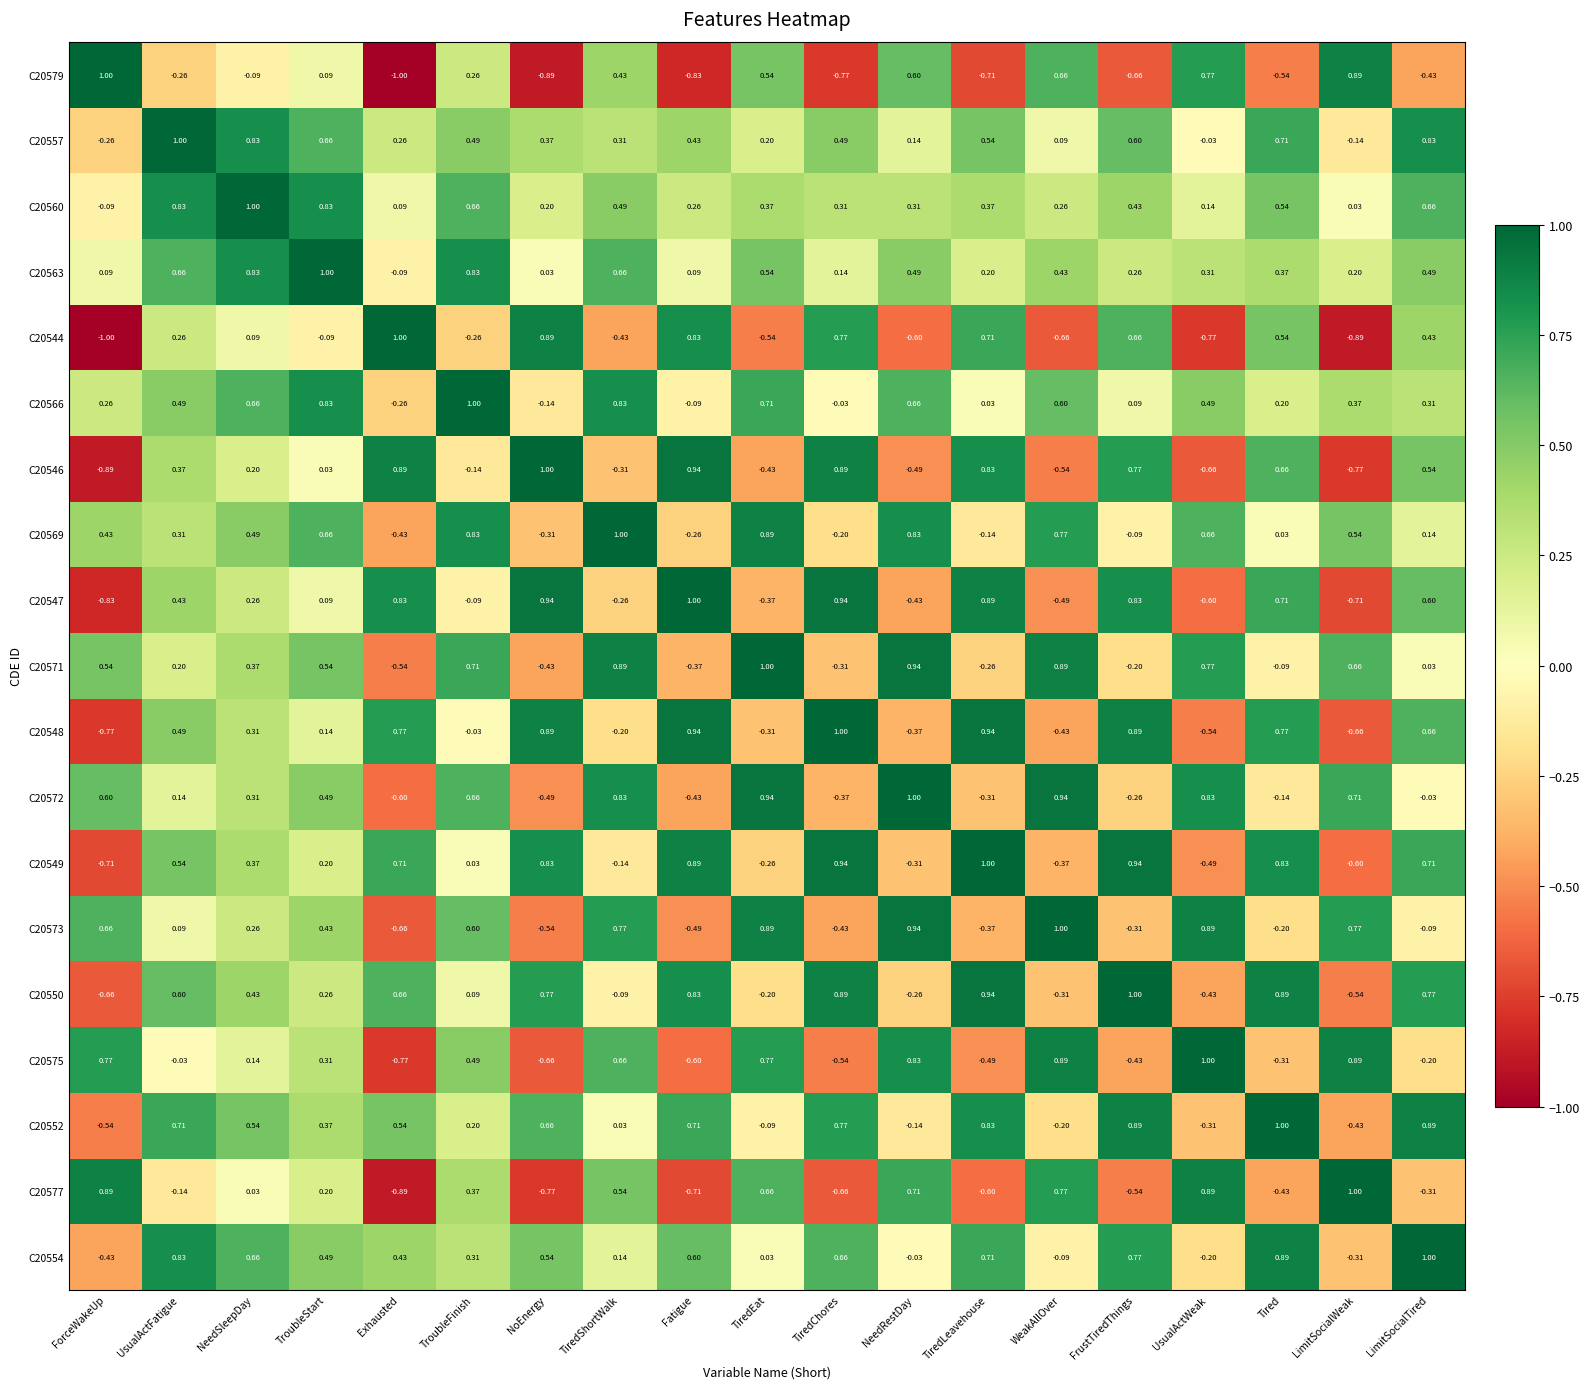

At which label does C20571 first exceed 0?

ForceWakeUp